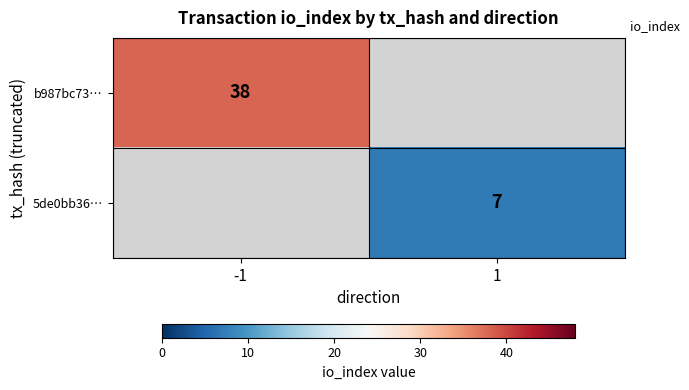

The b987bc73… series shows 38 at -1. True or false?

True